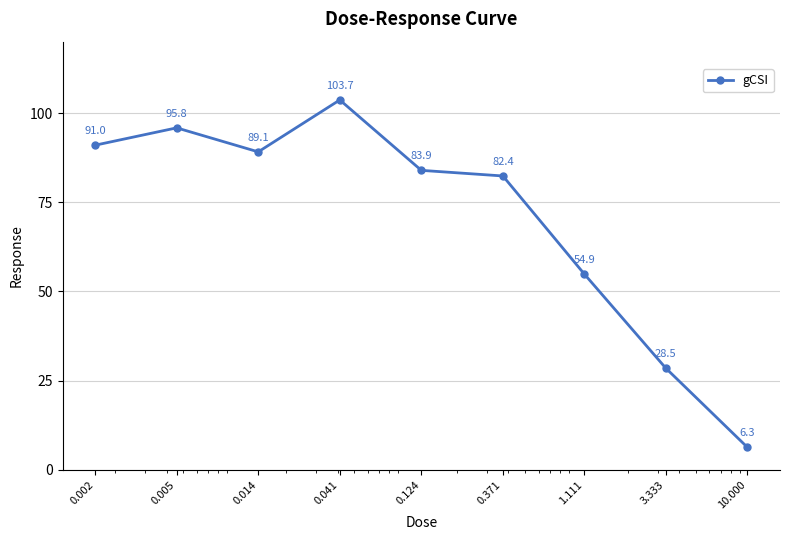

What is the average value?

70.6